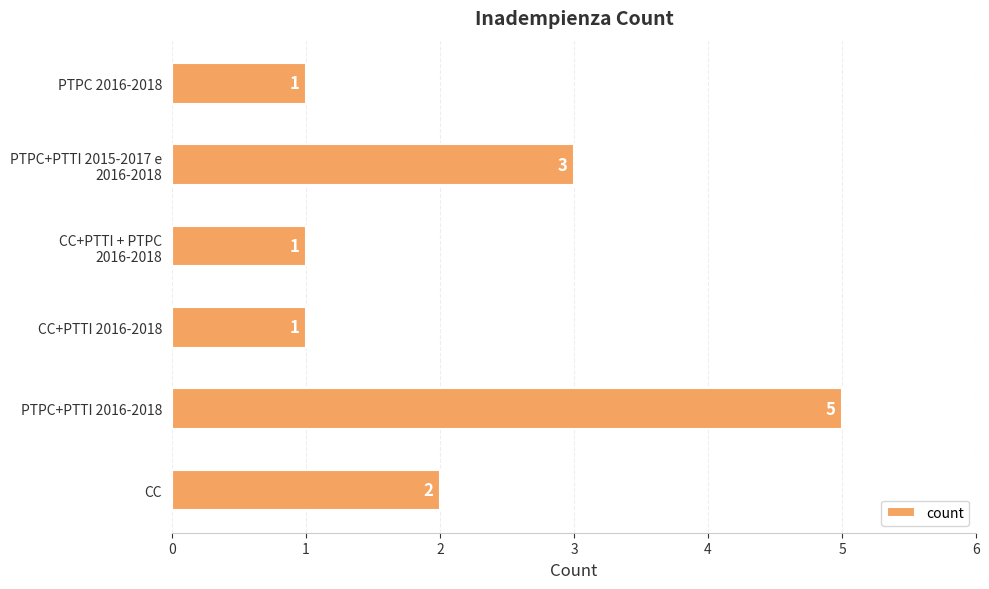

The value at CC is 1. True or false?

False